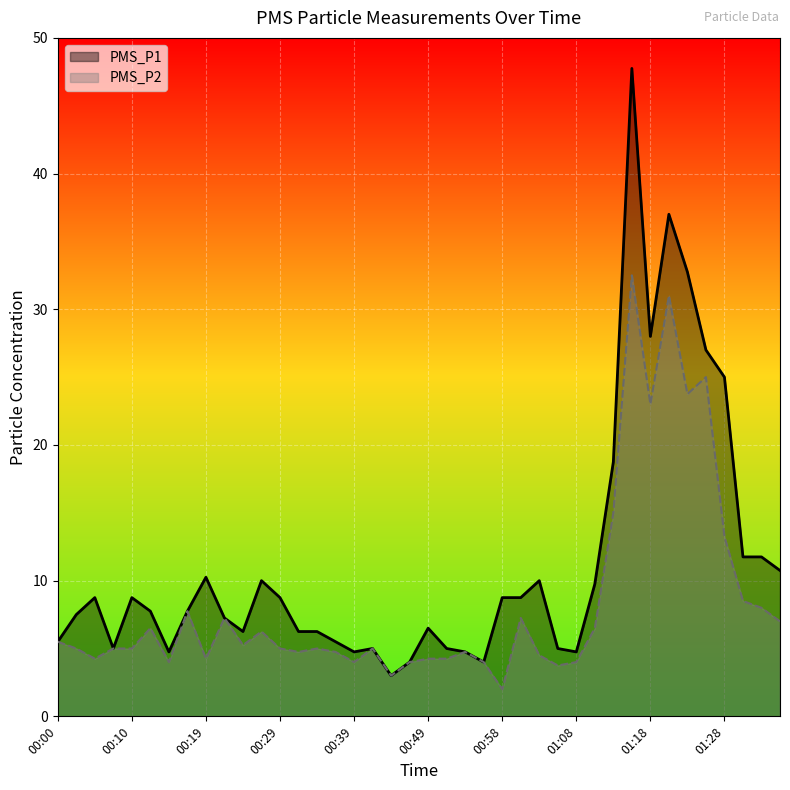

Where is the first local minimum for PMS_P2?

00:05